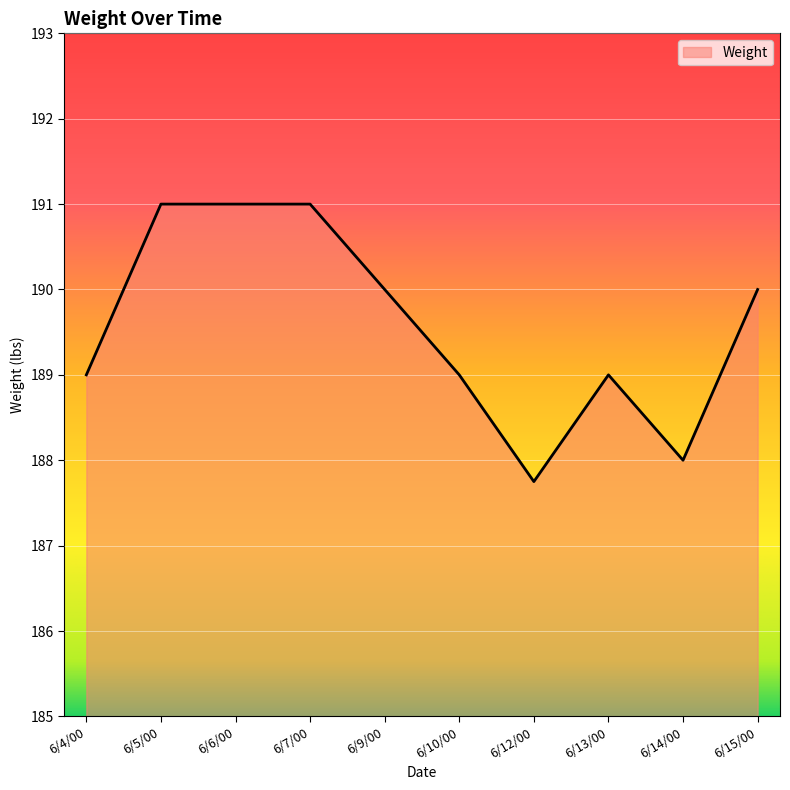

Where does the data first go above 190?

6/5/00